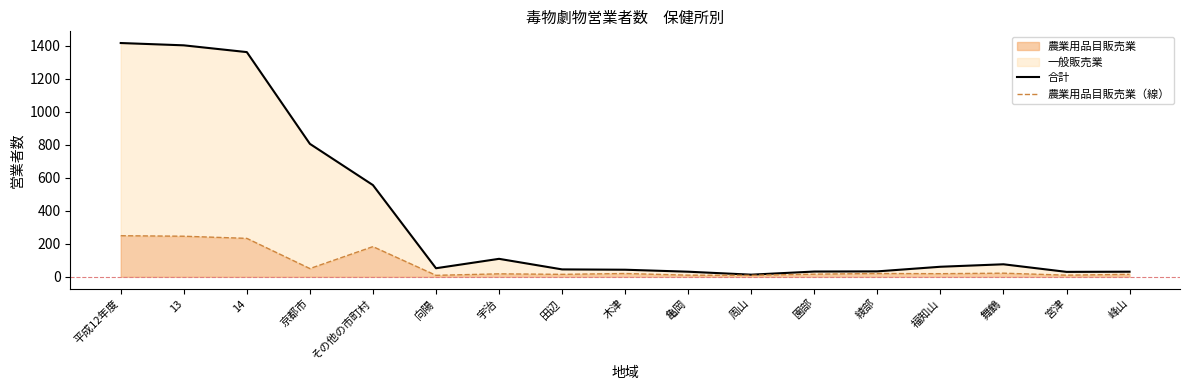

Reading right to left, extract all data points from this chart.

合計: 峰山=31	宮津=30	舞鶴=76	福知山=61	綾部=33	園部=32	周山=13	亀岡=31	木津=43	田辺=45	宇治=109	向陽=52	その他の市町村=556	京都市=806	14=1362	13=1403	平成12年度=1417
農業用品目販売業（線）: 峰山=15	宮津=10	舞鶴=22	福知山=19	綾部=20	園部=16	周山=9	亀岡=10	木津=20	田辺=15	宇治=18	向陽=9	その他の市町村=183	京都市=50	14=233	13=246	平成12年度=249